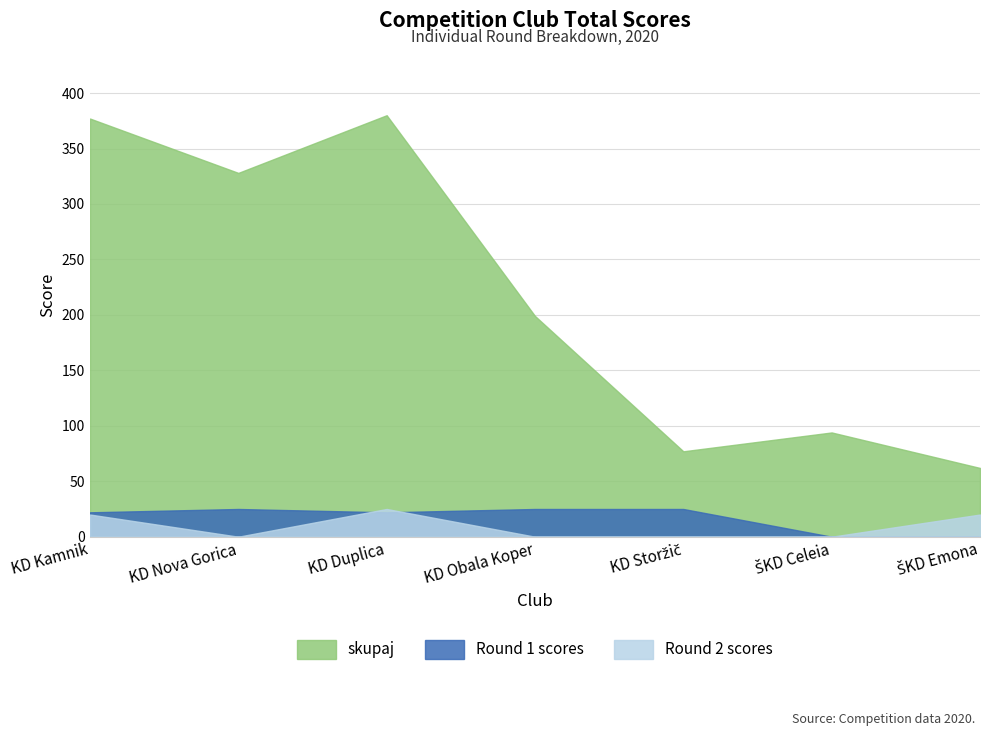

How many interior local valleys does the Round 2 scores series have?

1